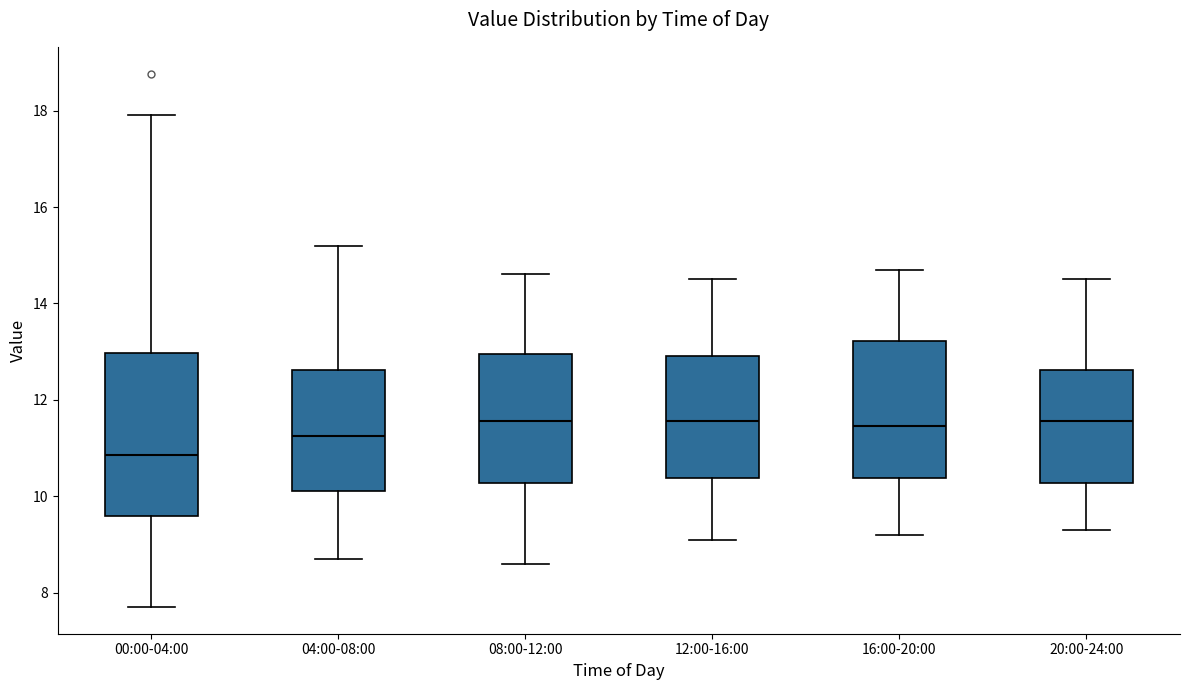

Comparing the boxes themselves (not the whiskers), which one is the tallest?

00:00-04:00